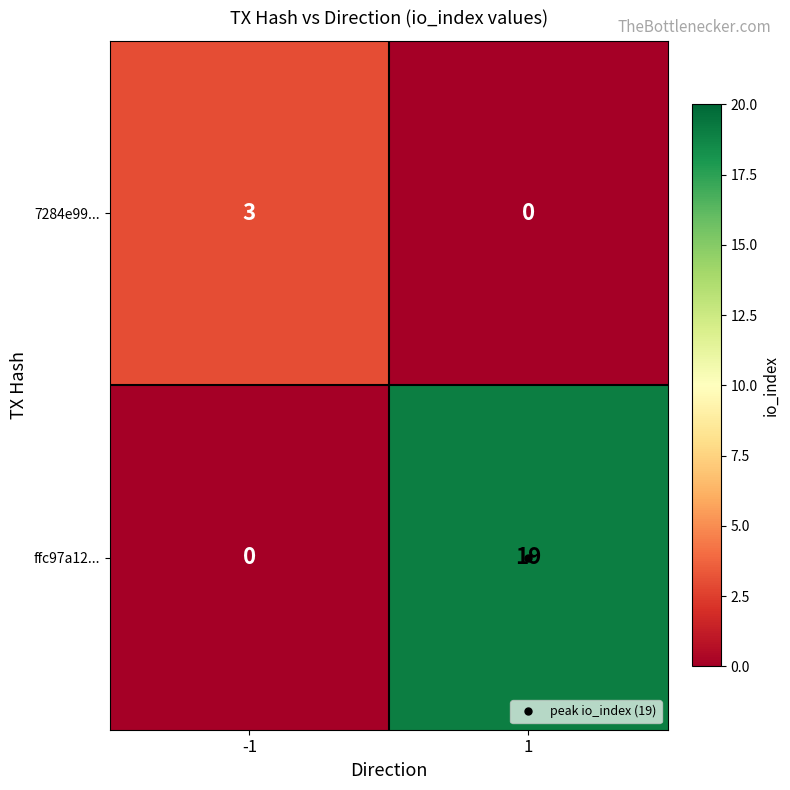

Rank the series at -1 from highest to lowest value.

7284e99..., ffc97a12...